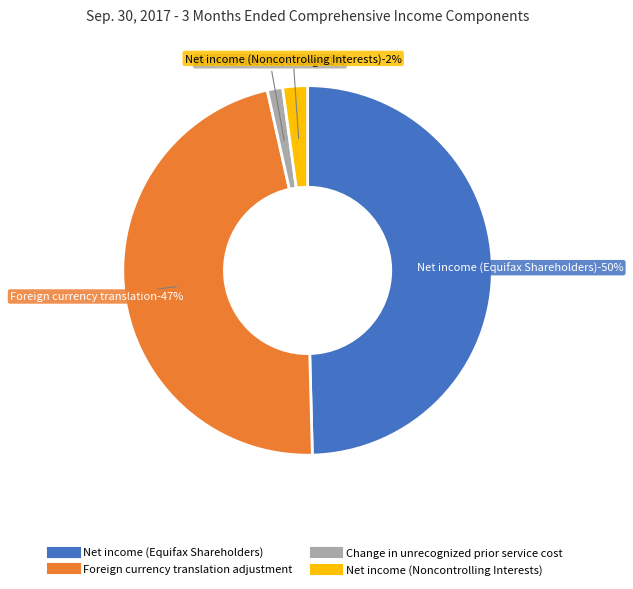

Between Foreign currency translation adjustment and Change in unrecognized prior service cost, which is larger?

Foreign currency translation adjustment